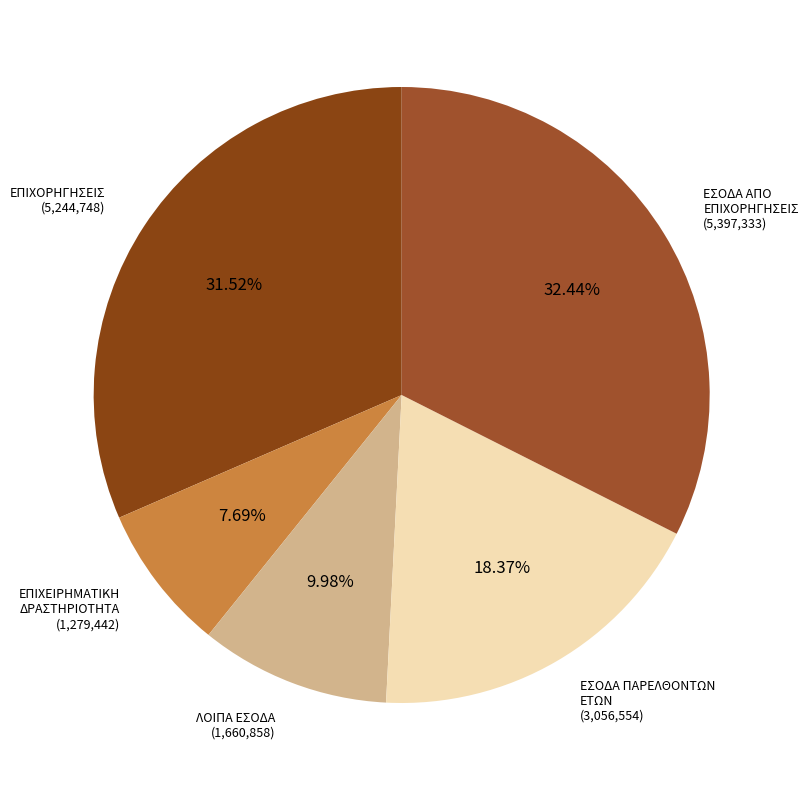

How many segments does this pie chart have?

5